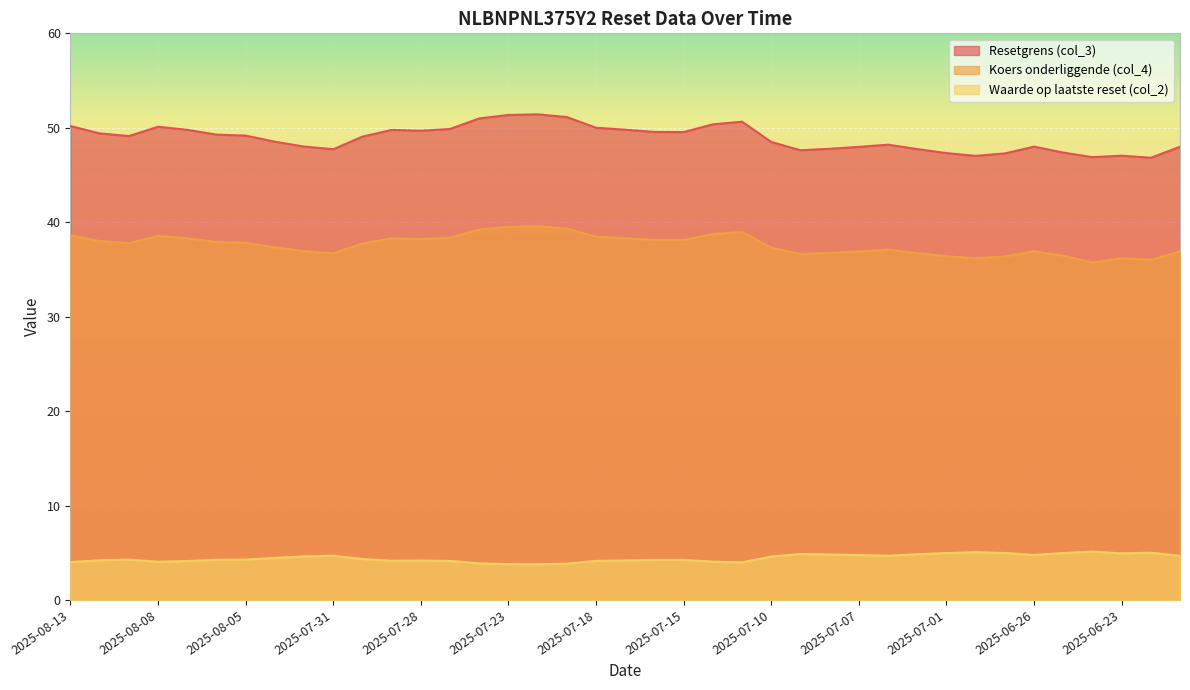

List the series in order of their overall mean, highest first.

Resetgrens (col_3), Koers onderliggende (col_4), Waarde op laatste reset (col_2)